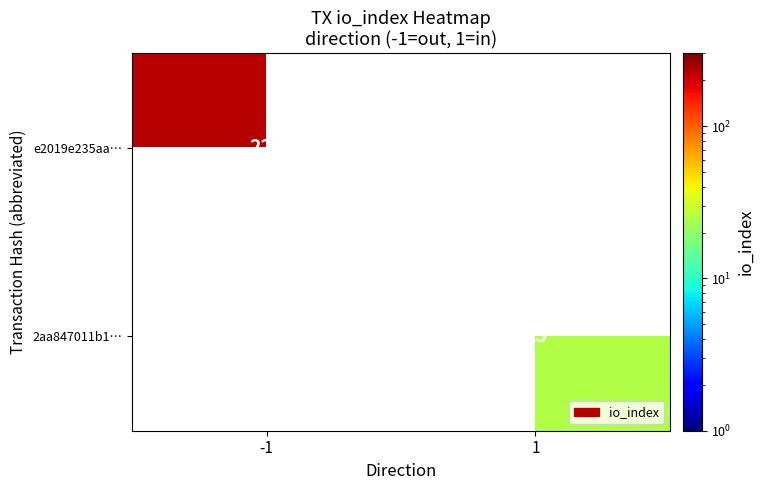

The value of e2019e235aa… at -1 is 228. True or false?

True